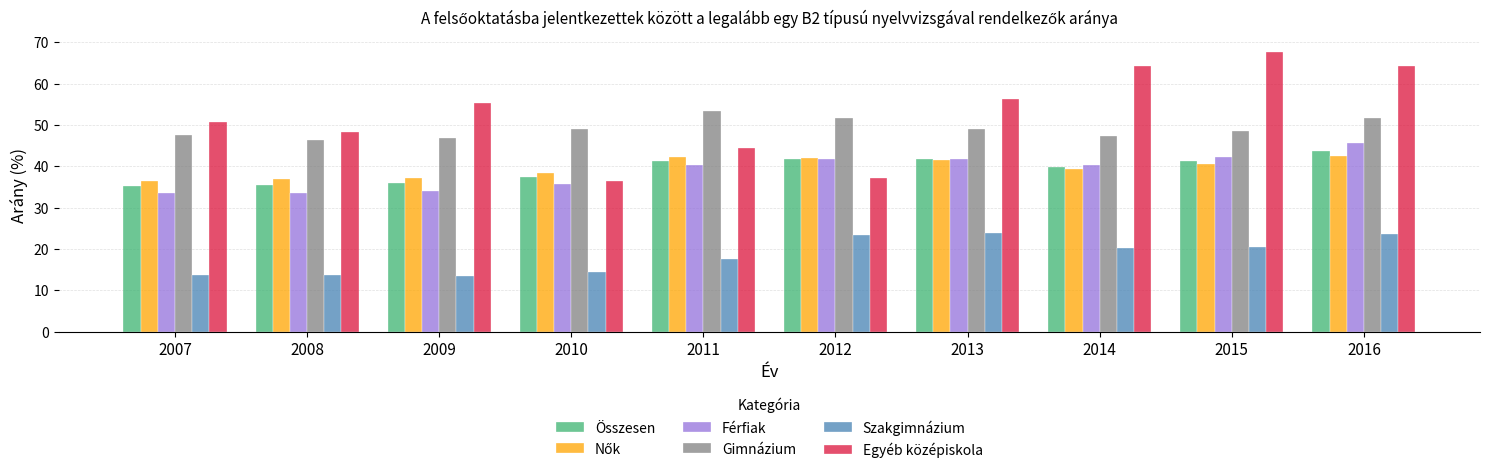

What is the average value of the Egyéb középiskola series?

52.4